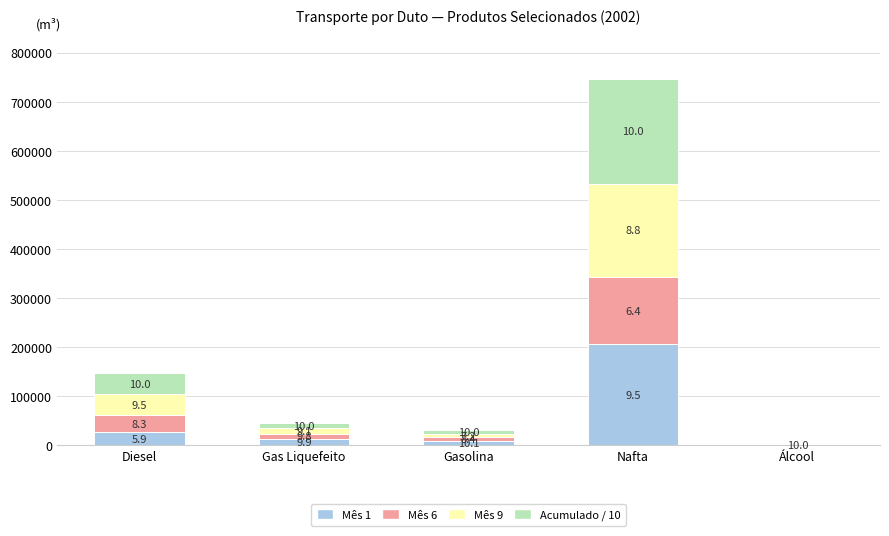

What is the difference between the Mês 9 values at Nafta and Diesel?

147693.0